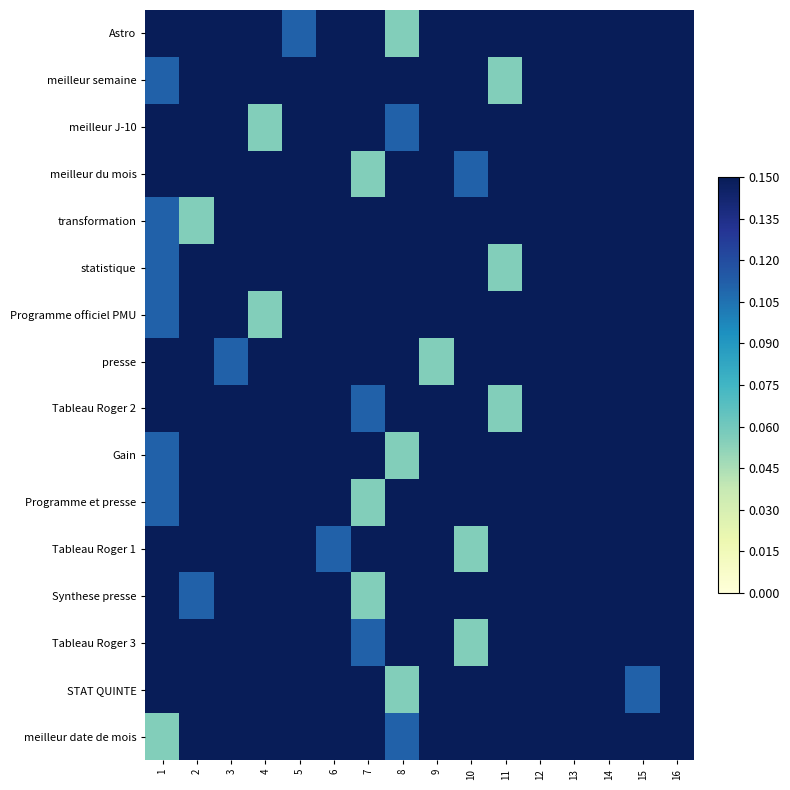

At 1, list the series in order from smallest to largest.

meilleur date de mois, meilleur semaine, transformation, statistique, Programme officiel PMU, Gain, Programme et presse, Astro, meilleur J-10, Tableau Roger 2, Tableau Roger 1, presse, meilleur du mois, Synthese presse, Tableau Roger 3, STAT QUINTE